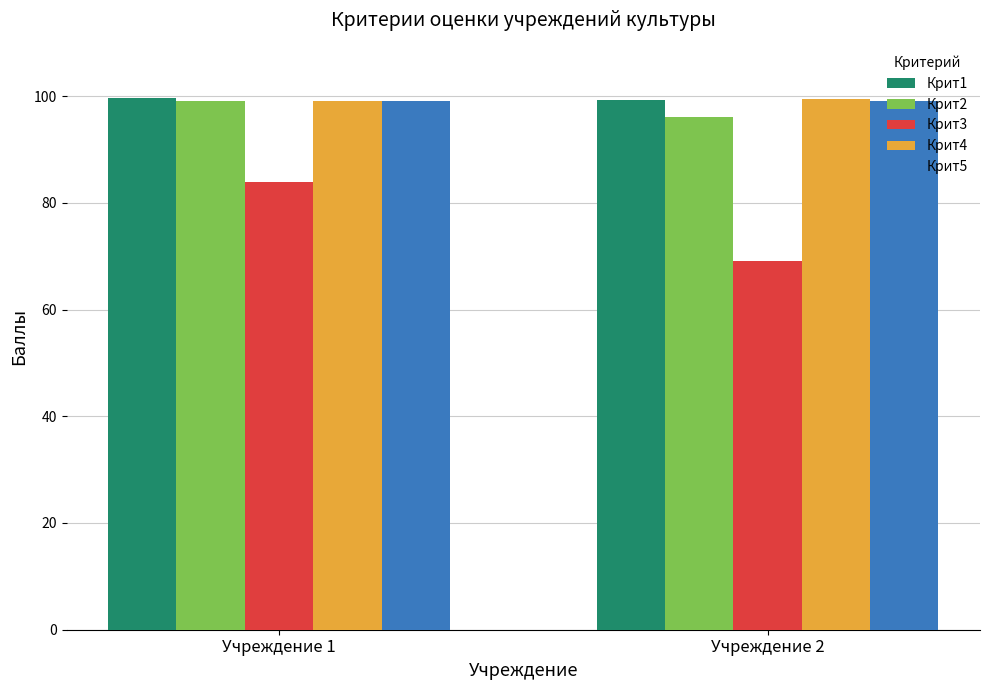

What is the sum of the Крит5 values at Учреждение 1 and Учреждение 2?

198.0